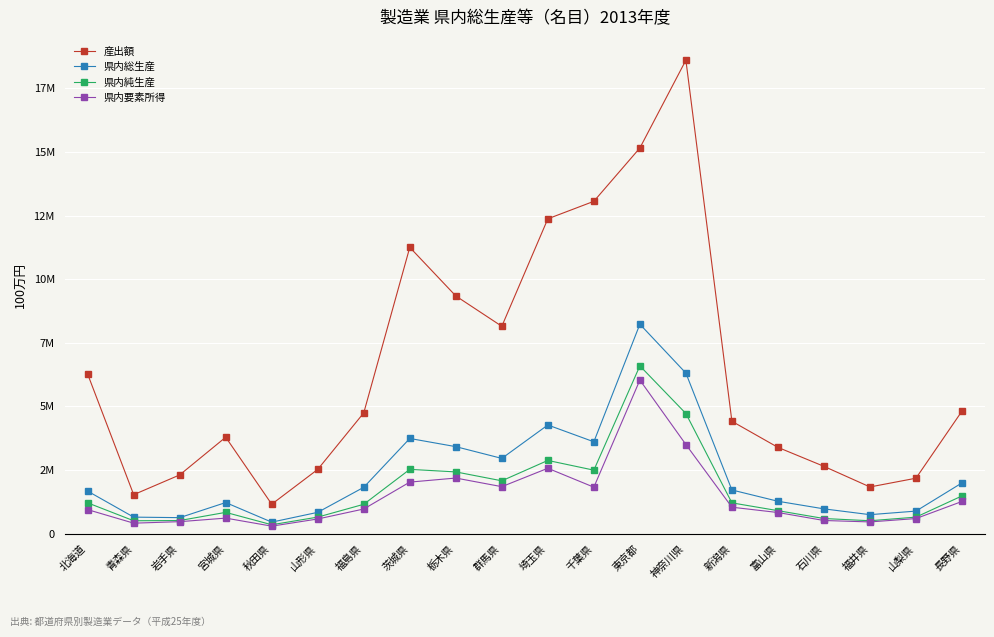

What are all the series names shown in the legend?

産出額, 県内総生産, 県内純生産, 県内要素所得